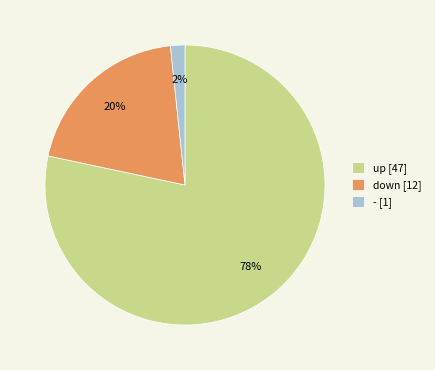

The down slice represents 13% of the pie. True or false?

False